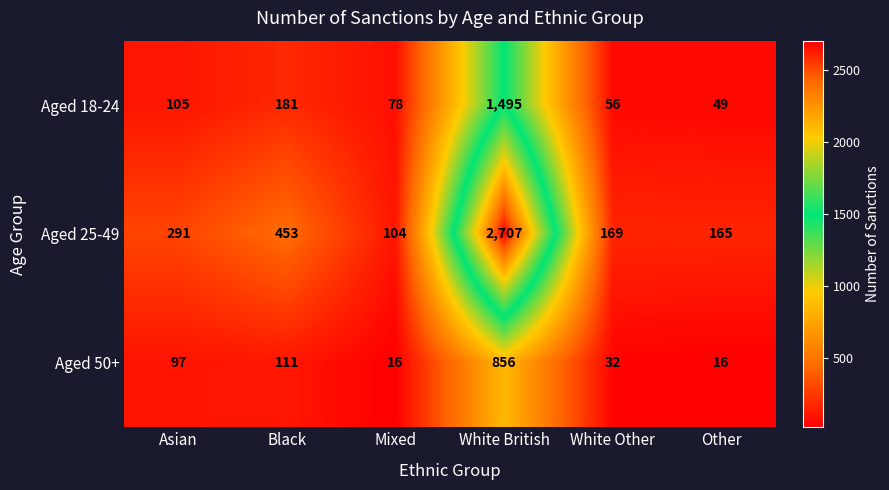

The Aged 25-49 series shows 91 at Other. True or false?

False